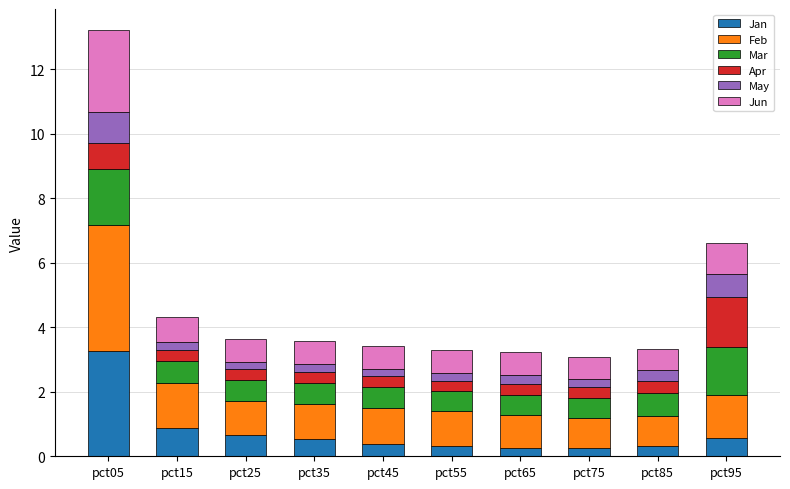

What is the lowest value of the Jan series?

0.3